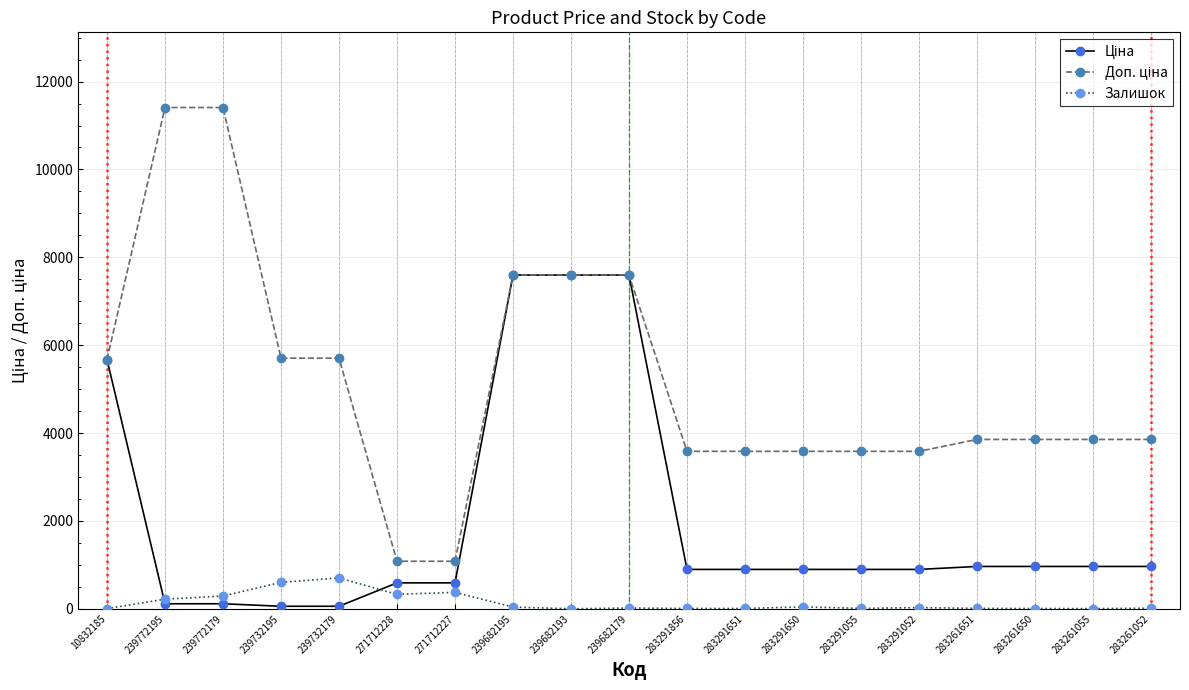

What is the spread (max minus min) of values at 271712228?

753.7